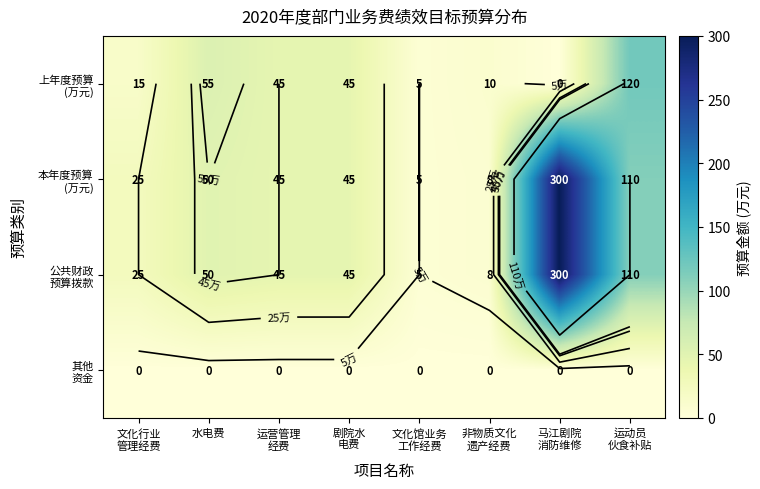

What is the sum of all 上年度预算 (万元) values?

295